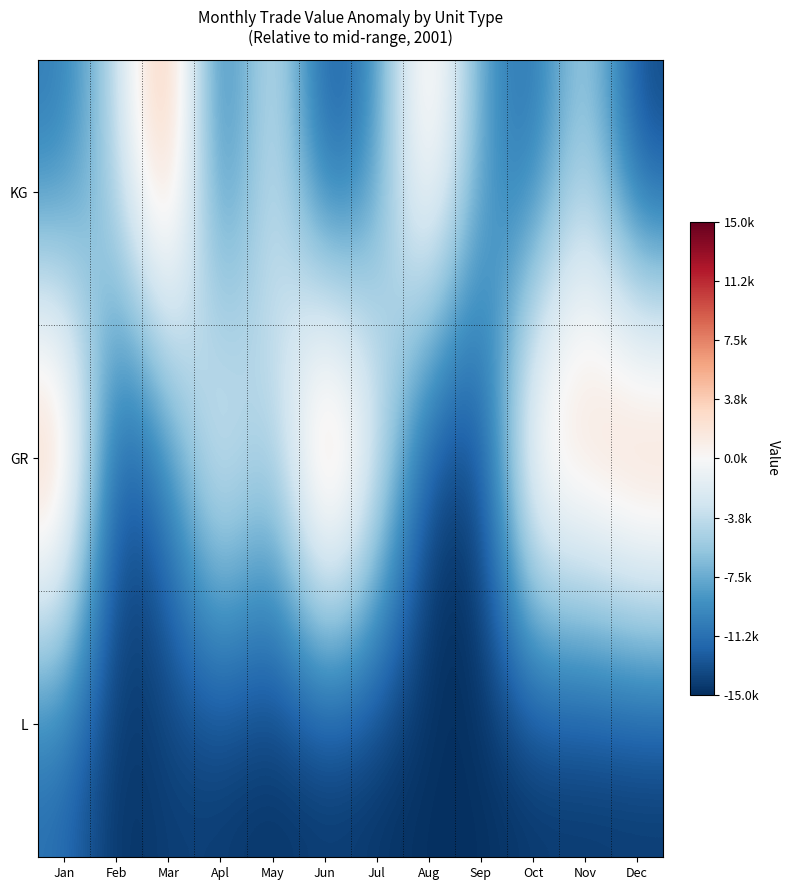

What is the smallest value displayed?

-15000